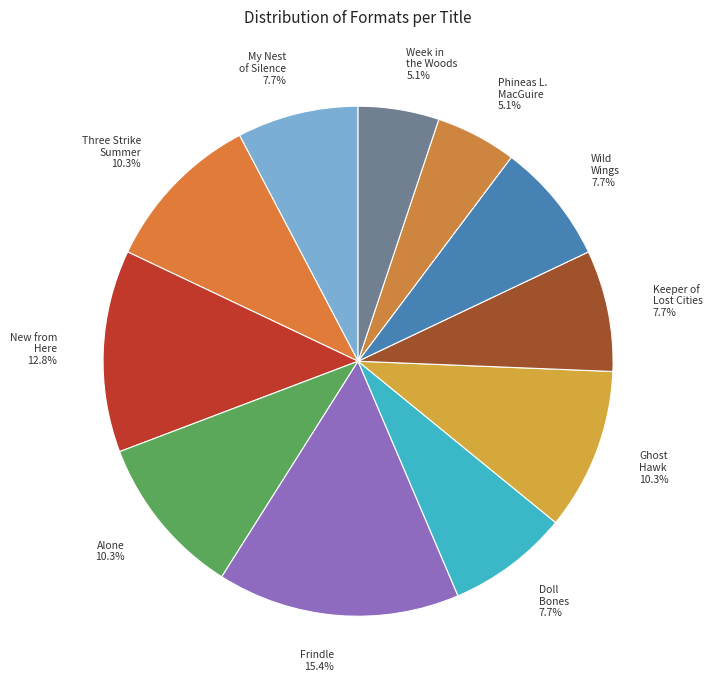

Which slice is the largest?

Frindle 15.4%